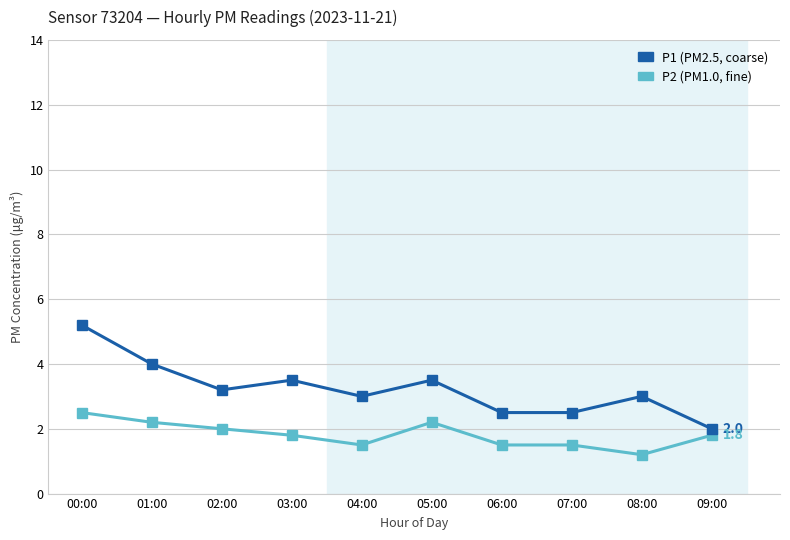

What is the total value across all series at 01:00?

6.2